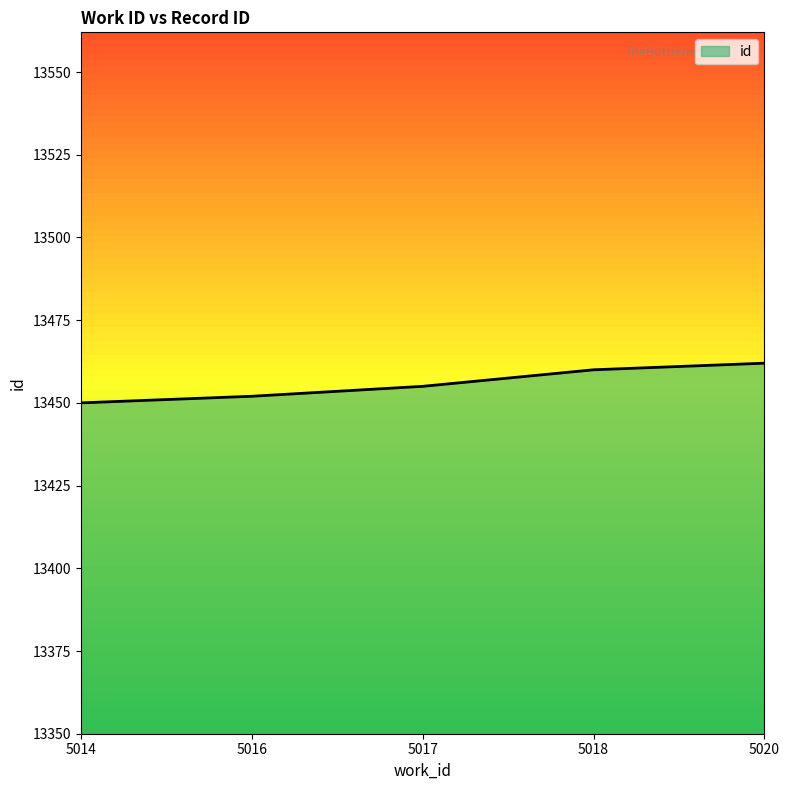

Reading right to left, what are all the values shown in this chart?

13462	13460	13455	13452	13450